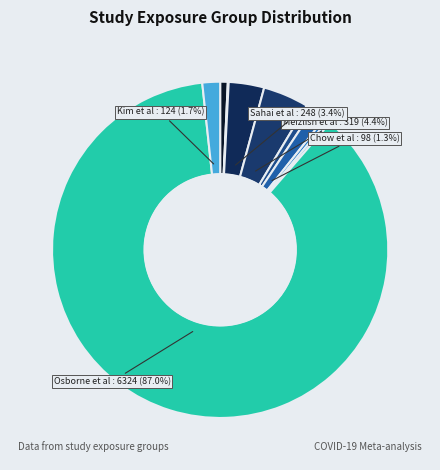

Which slice is the largest?

Osborne et al